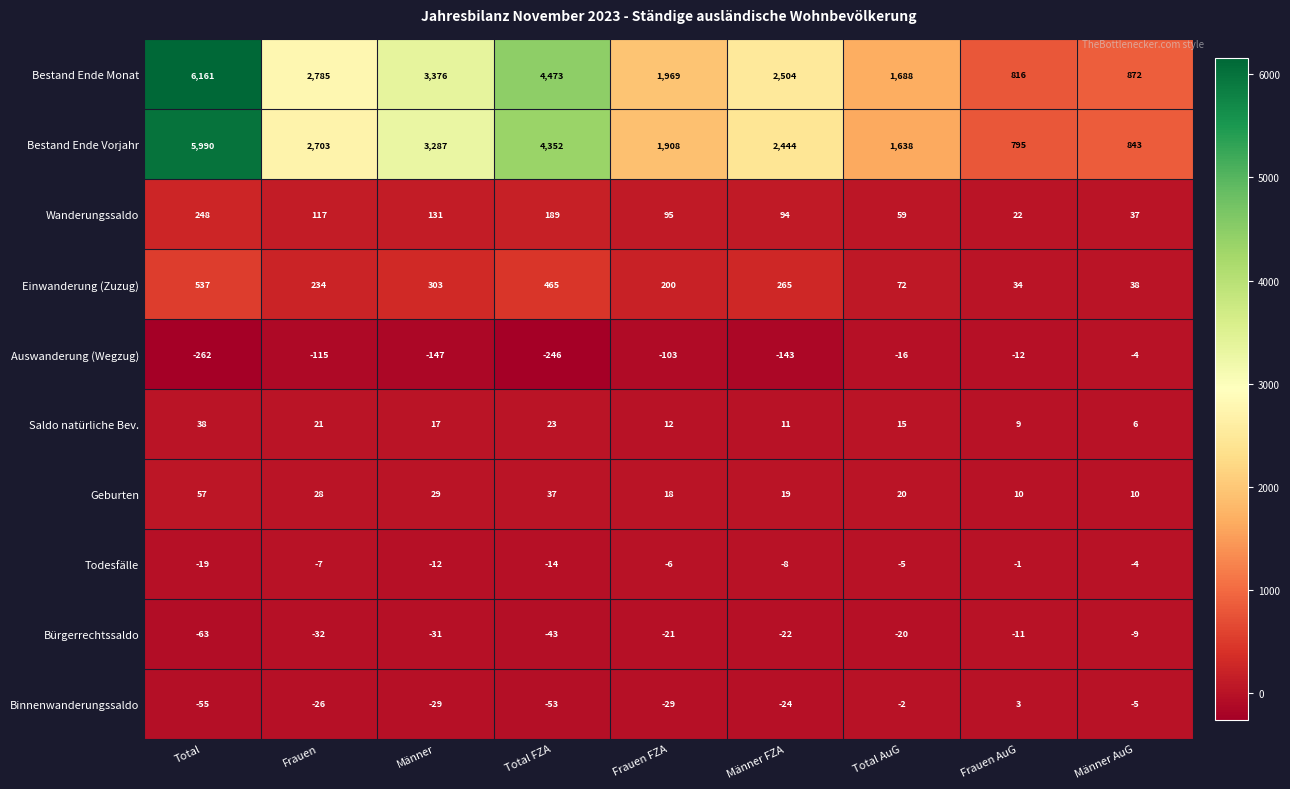

At how many categories does at least one series exceed 4960?

1